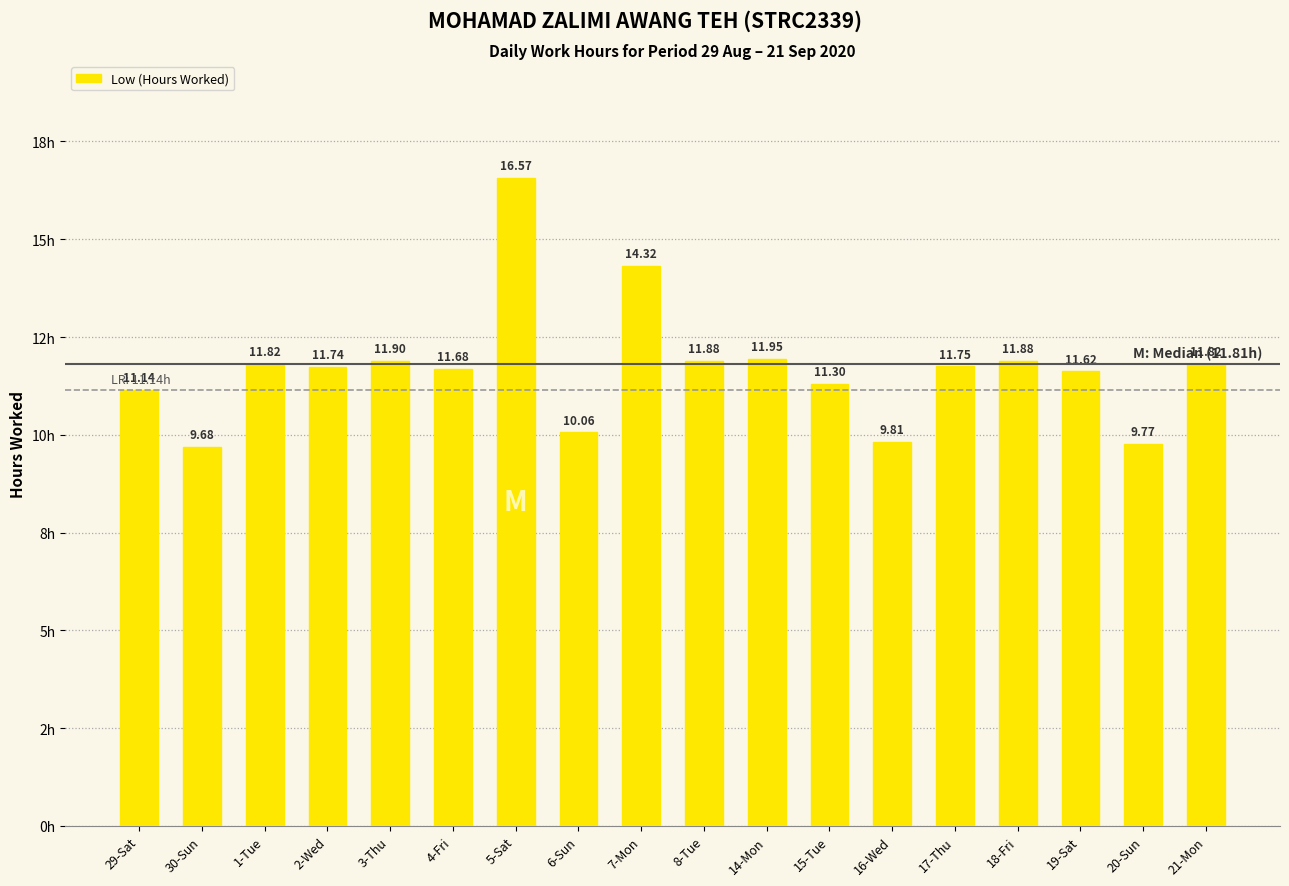

Does the chart contain any negative values?

No